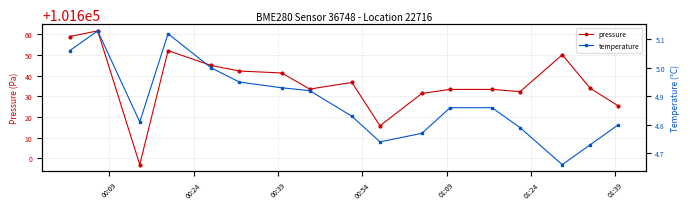

True or false: temperature and pressure cross at least once.

False